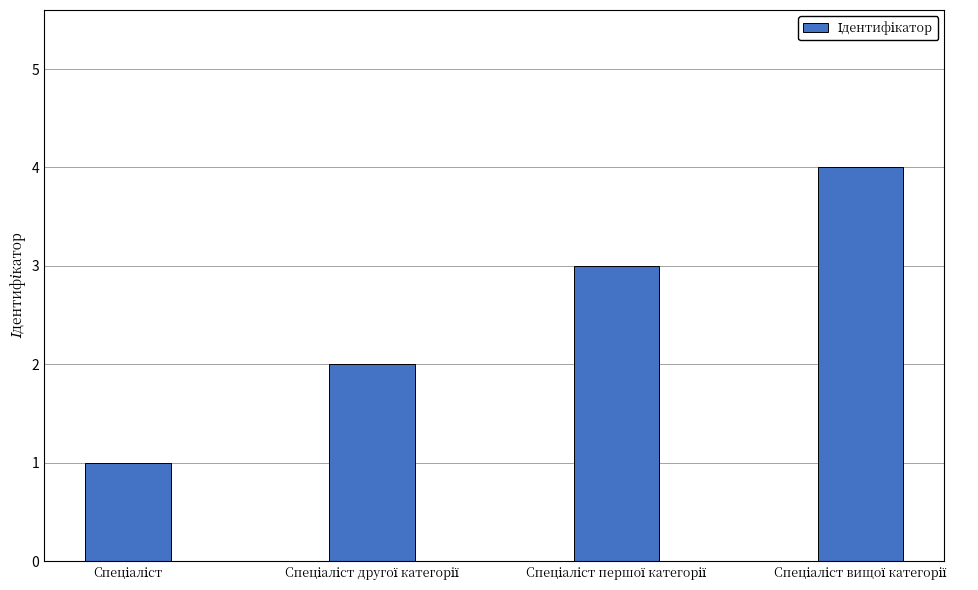

What is the difference between the maximum and minimum values?

3